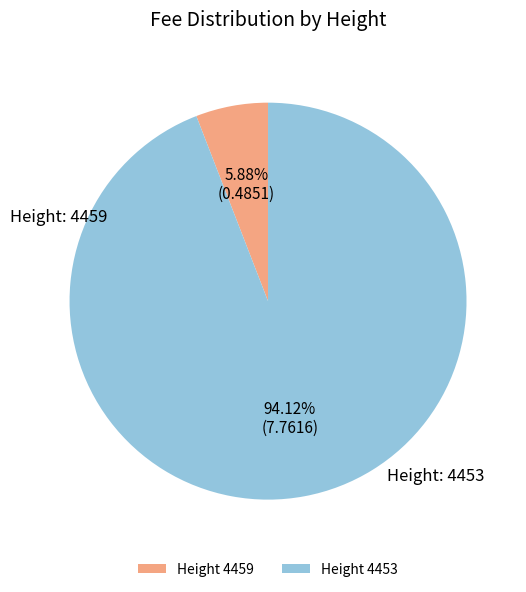

How many slices are in this pie chart?

2